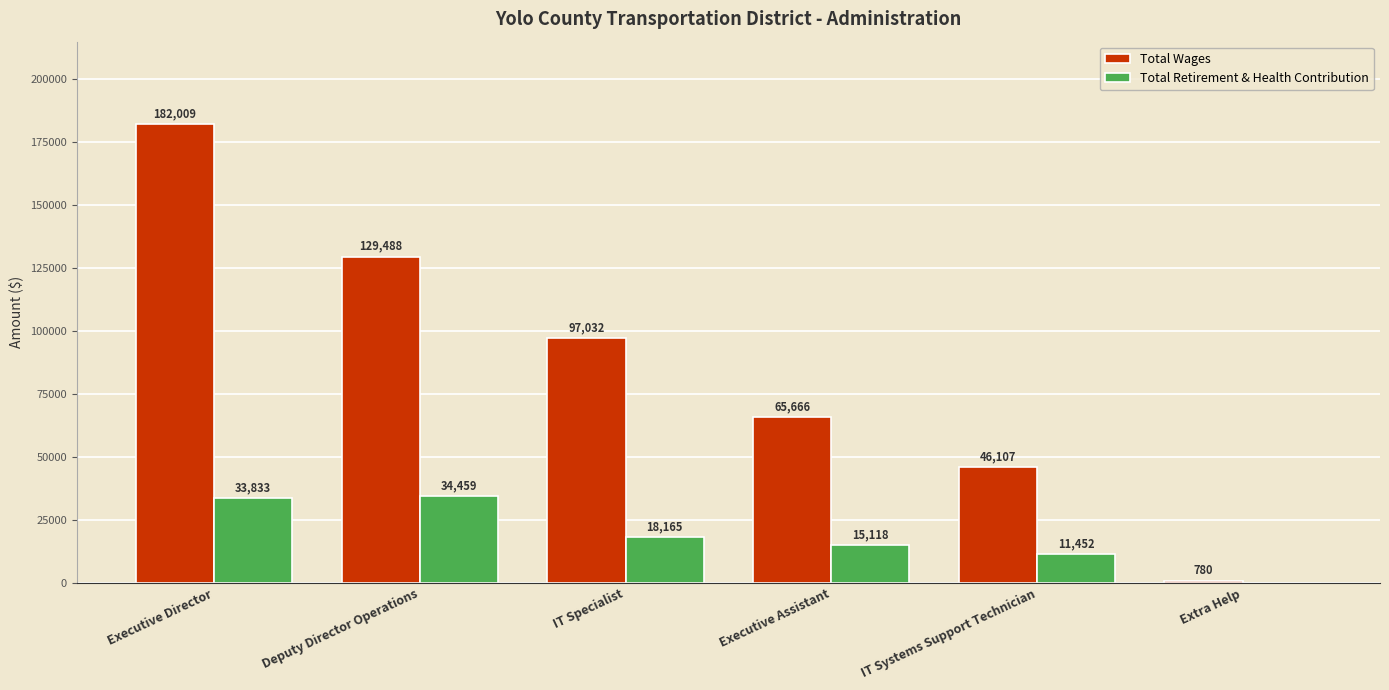

Is it true that Total Retirement & Health Contribution equals 15118 at Executive Assistant?

True